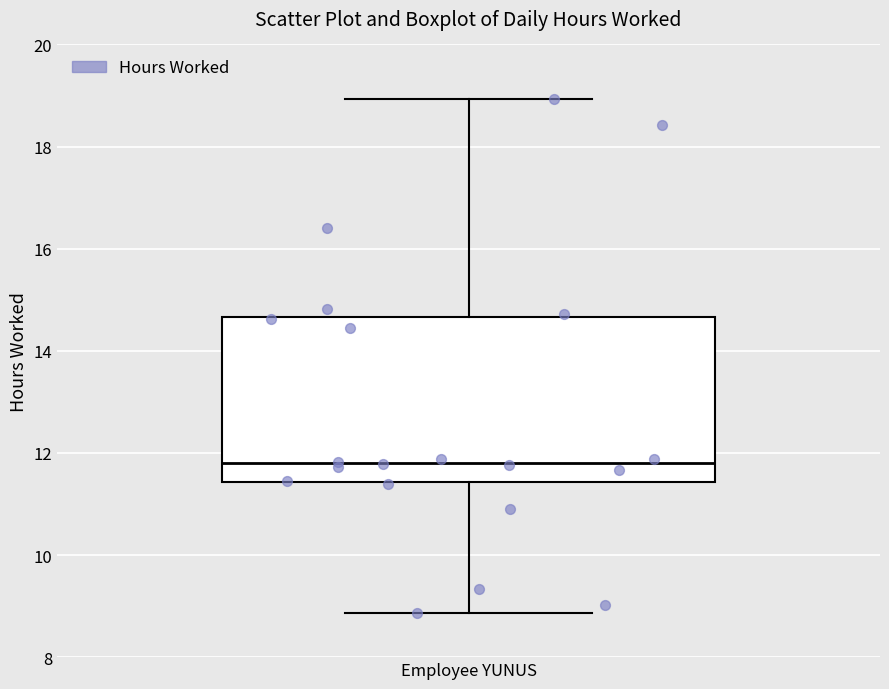

Where is the upper edge of the box for Employee YUNUS on the y-axis? The values are not printed on the chart, so give them approximately, as read against the axis.

14.6